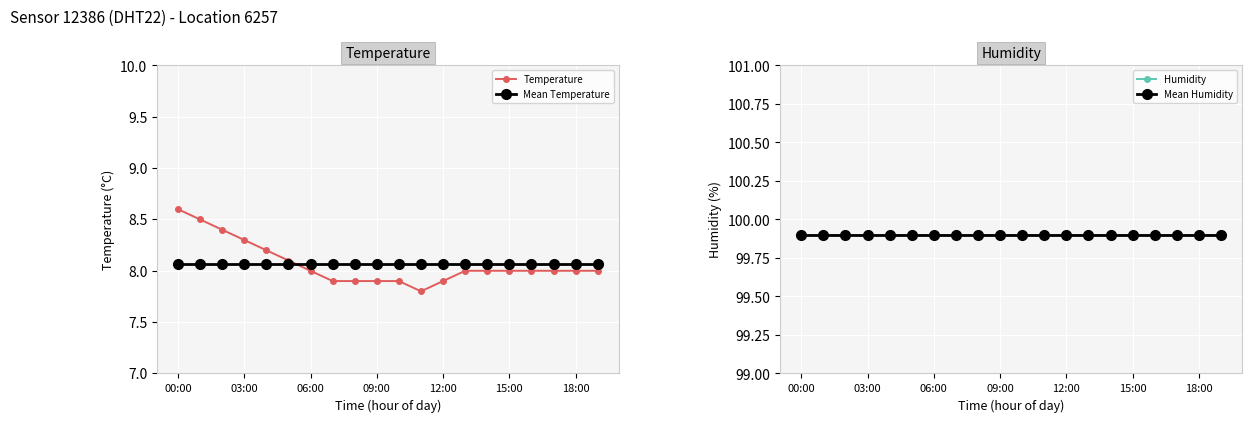

Rank the series by their maximum value, from highest to lowest.

Mean Humidity, Humidity, Temperature, Mean Temperature